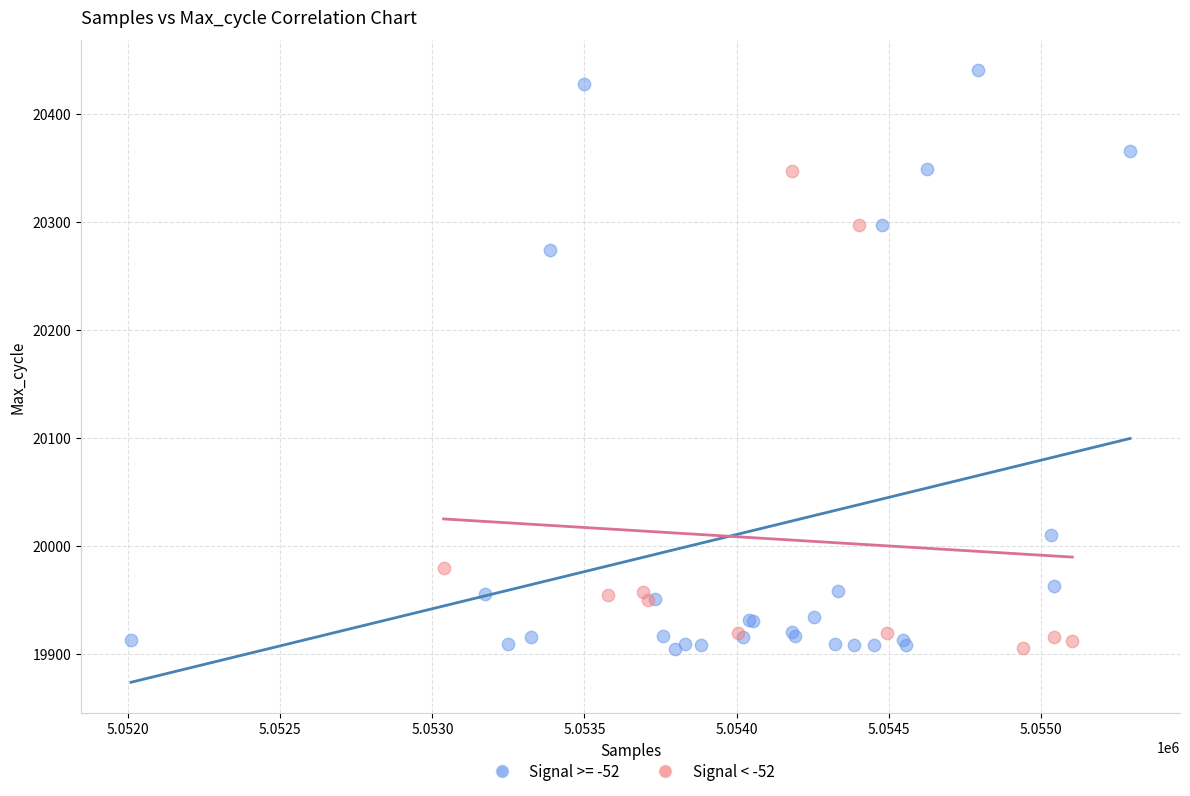

Which series reaches the maximum Y coordinate?

Signal >= -52